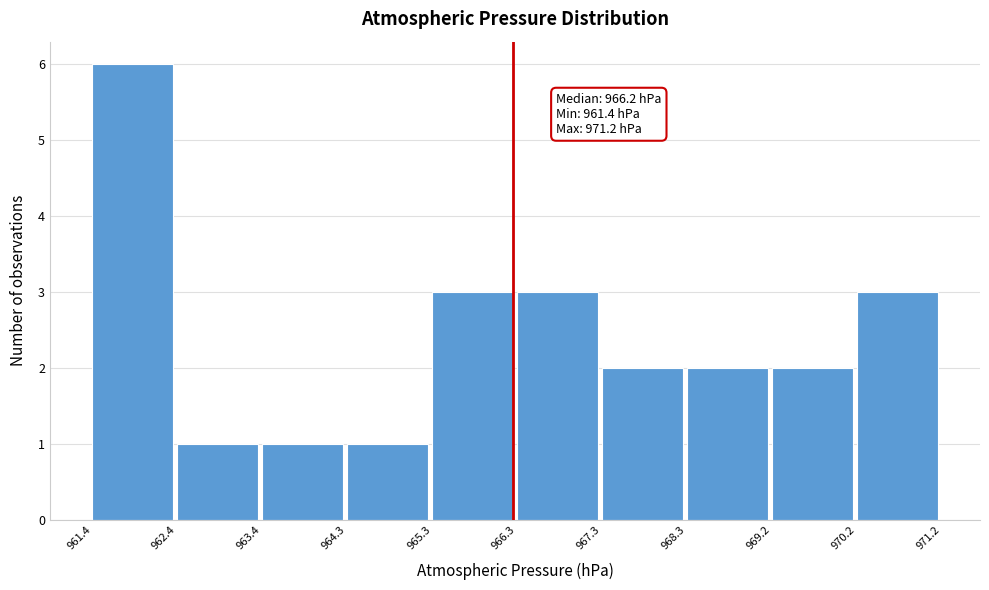

Over which range of the x-axis is the bar tallest?

961.4 to 962.4